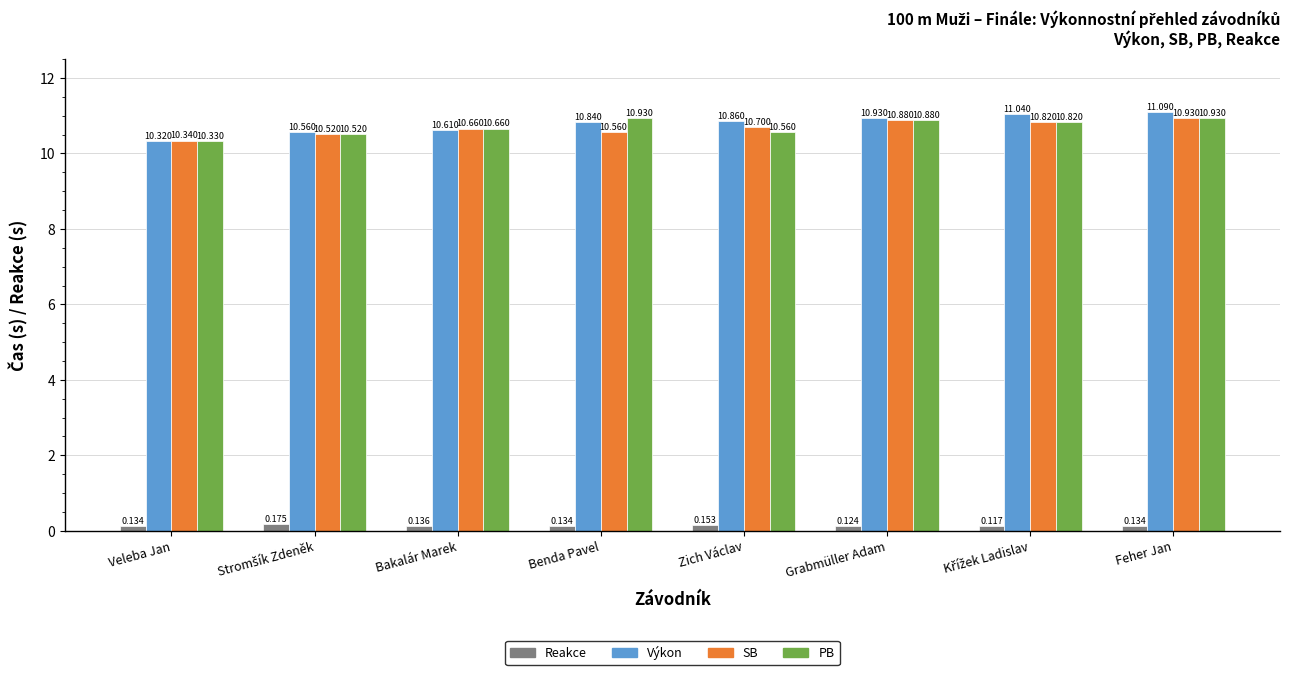

At which category is the sum across all series the highest?

Feher Jan